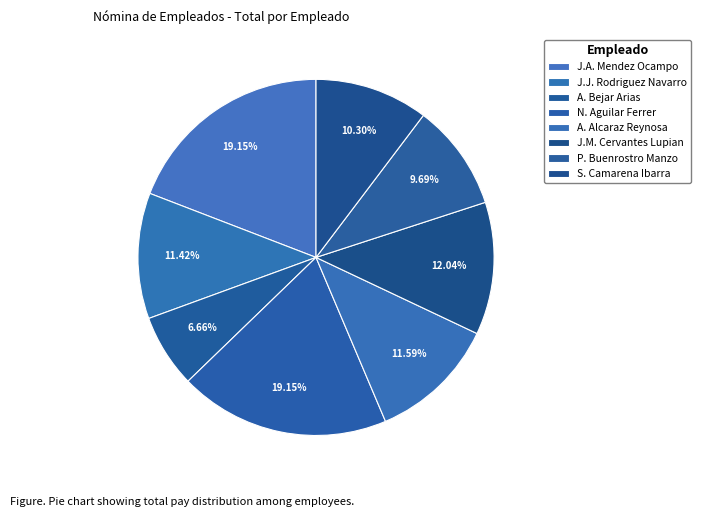

Is there a majority slice in this chart?

No